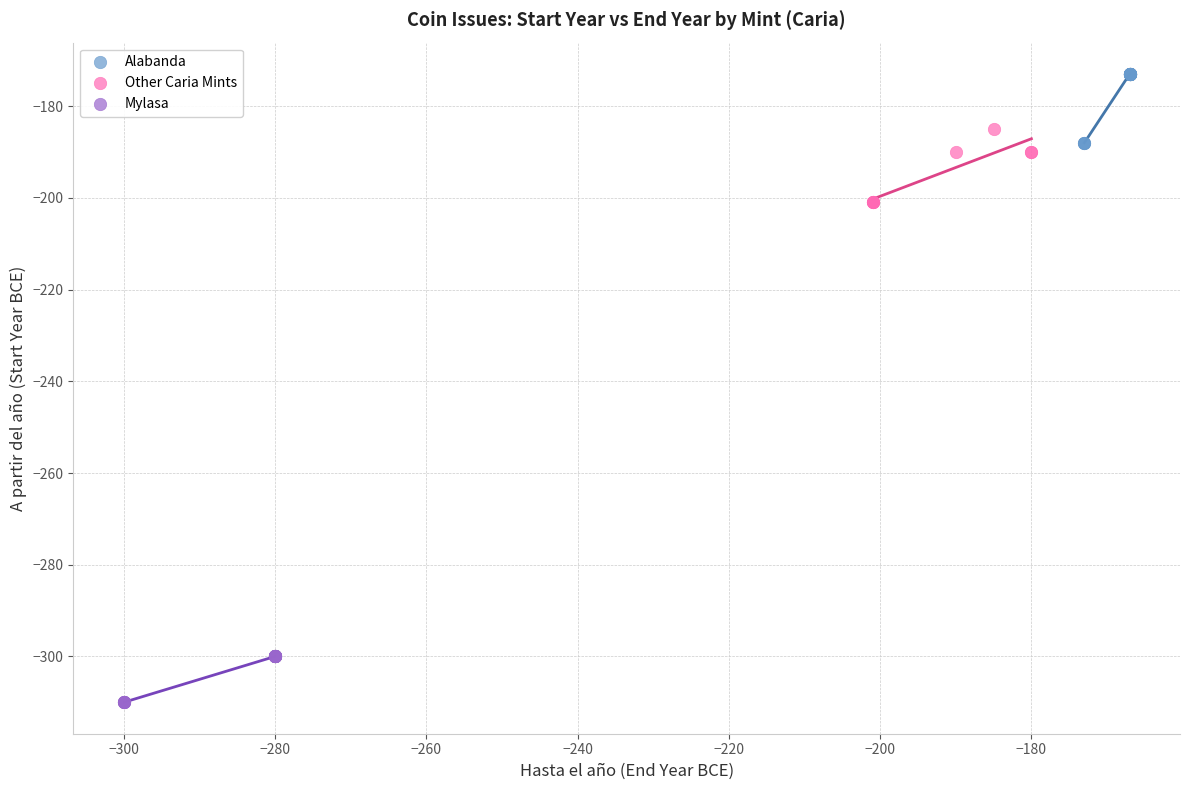

Which series reaches the minimum Y coordinate?

Mylasa